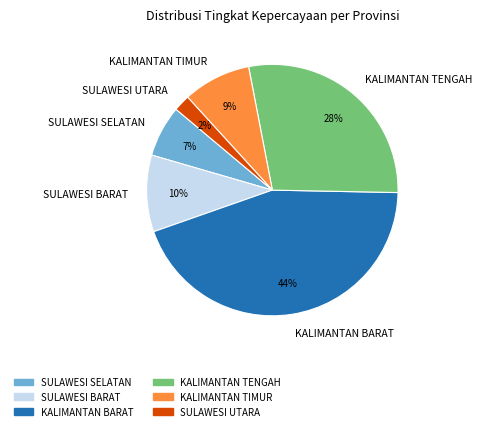

Between SULAWESI SELATAN and KALIMANTAN TENGAH, which is larger?

KALIMANTAN TENGAH